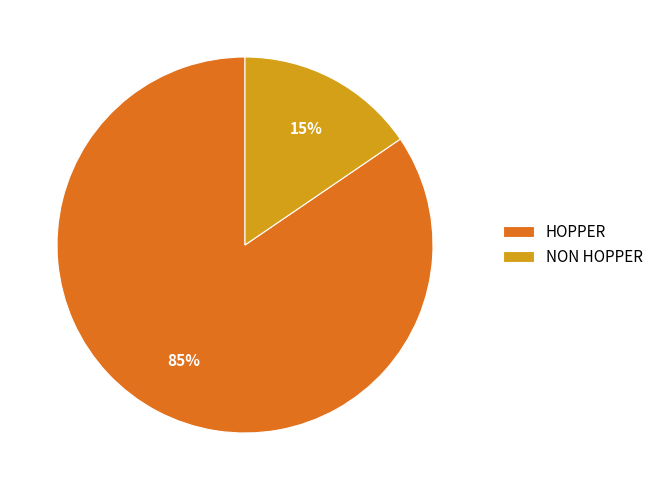

What percentage is the HOPPER slice, to the nearest percent?

85%